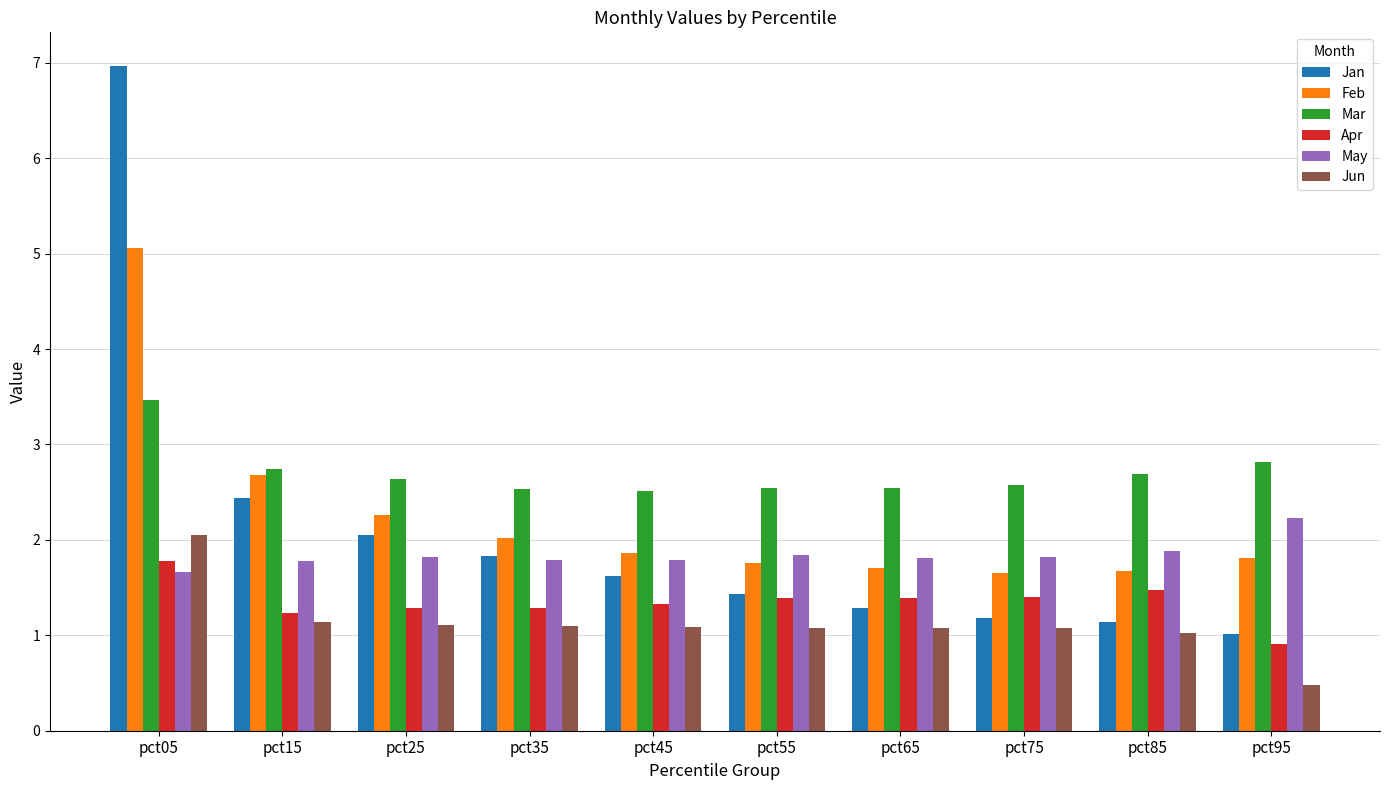

The Jun series shows 1.1 at pct55. True or false?

True